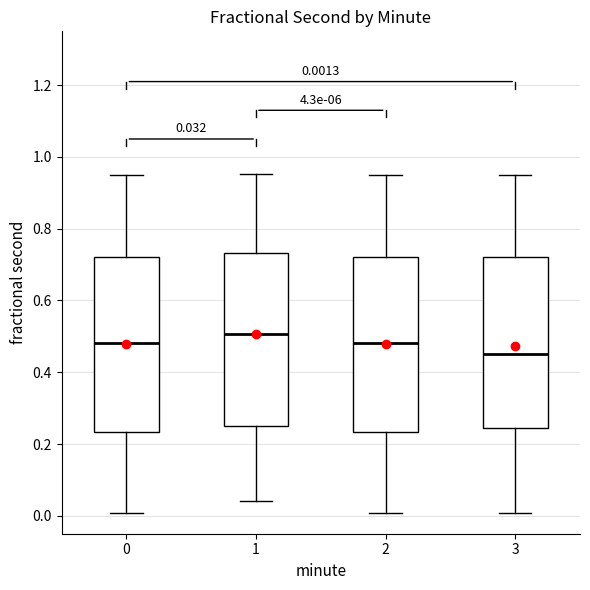

Which box's median line is the highest?

1